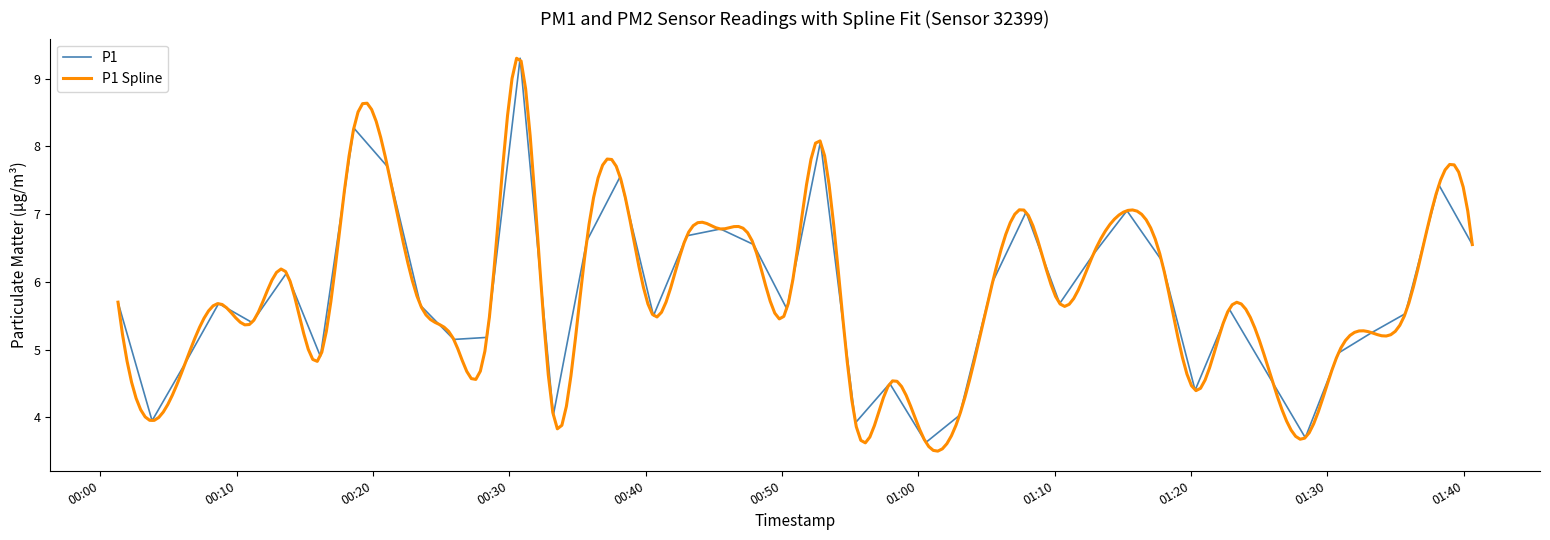

What is the value of the 38th point from the left?

5.5